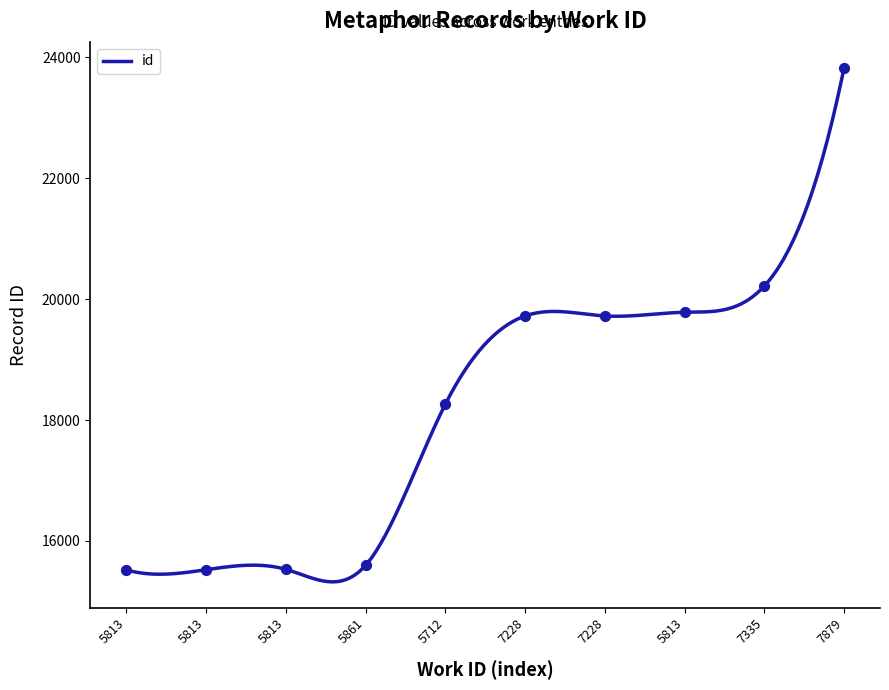

What is the change in value from 7228 to 7335?

+496